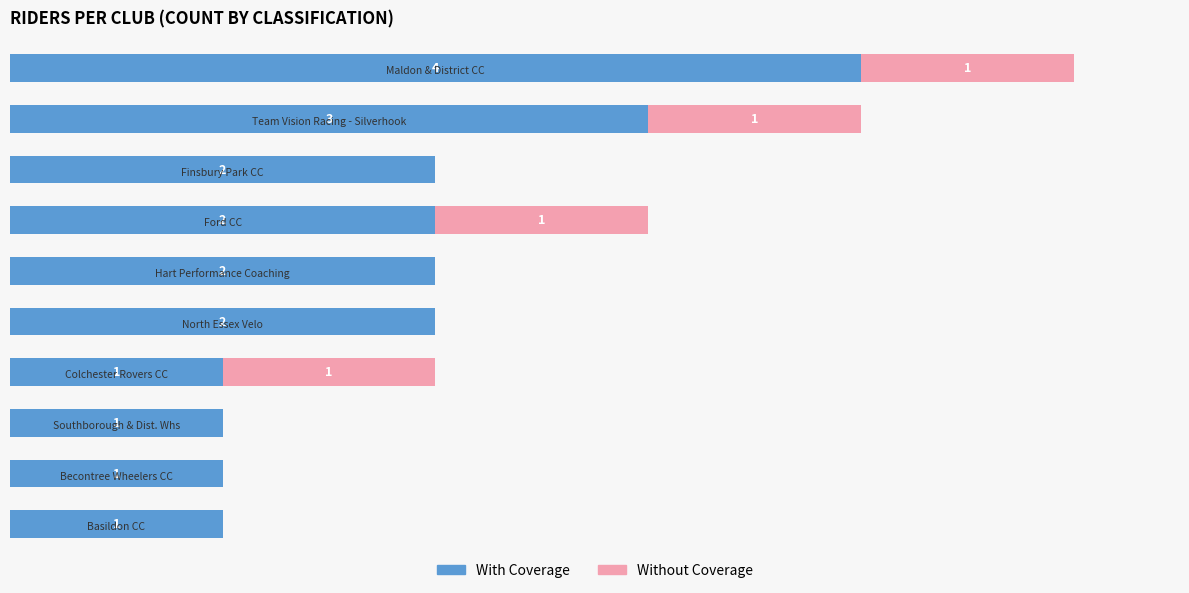

Reading left to right, extract all data points from this chart.

With Coverage: 4	3	2	2	2	2	1	1	1	1
Without Coverage: 1	1	0	1	0	0	1	0	0	0